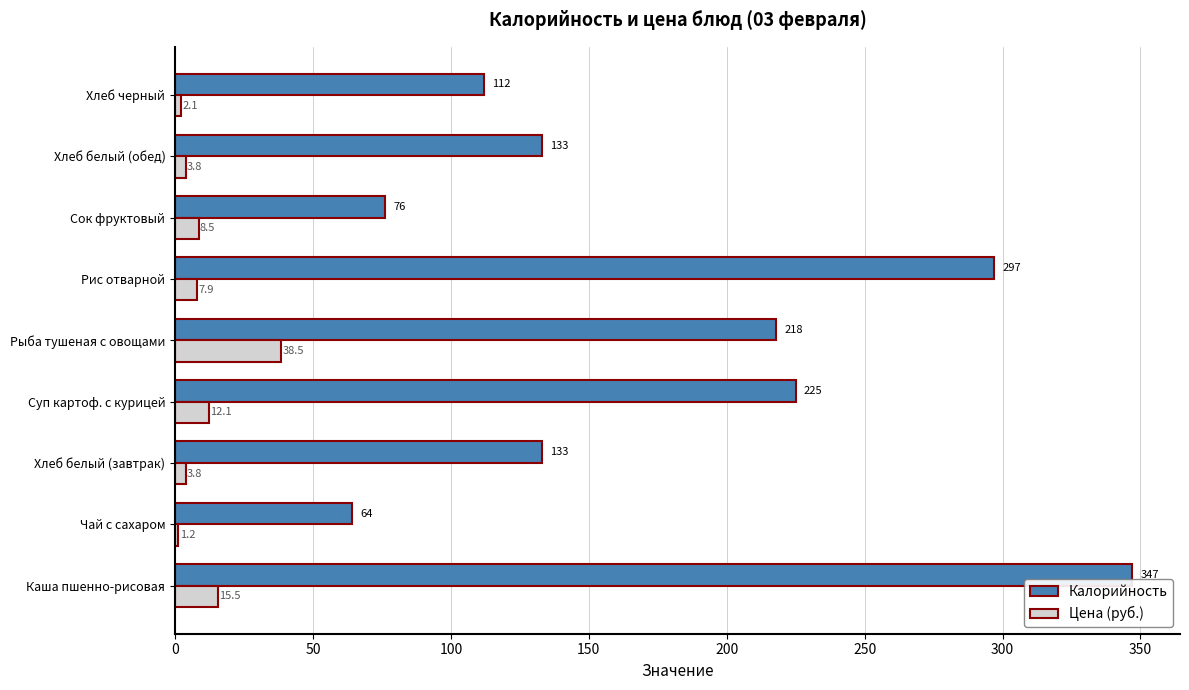

Count the number of data series in this chart.

2